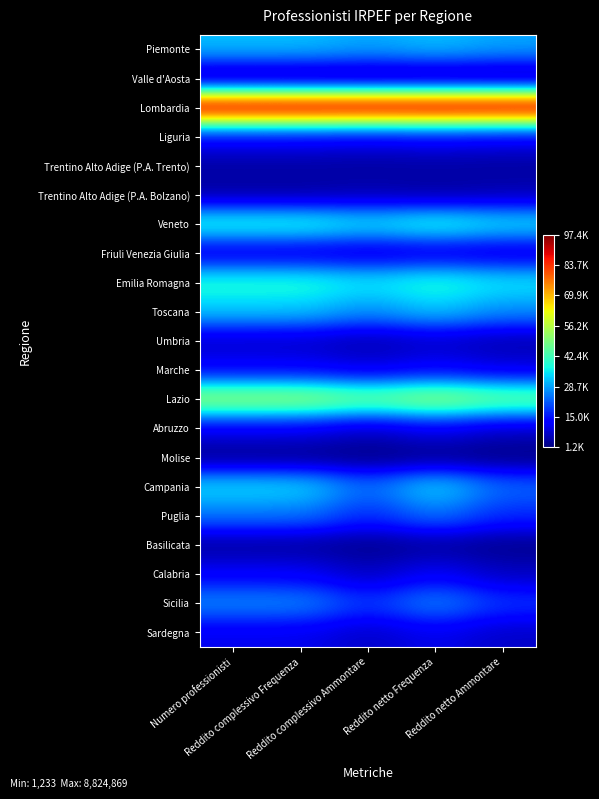

Which series has the largest total across all categories?

Lombardia